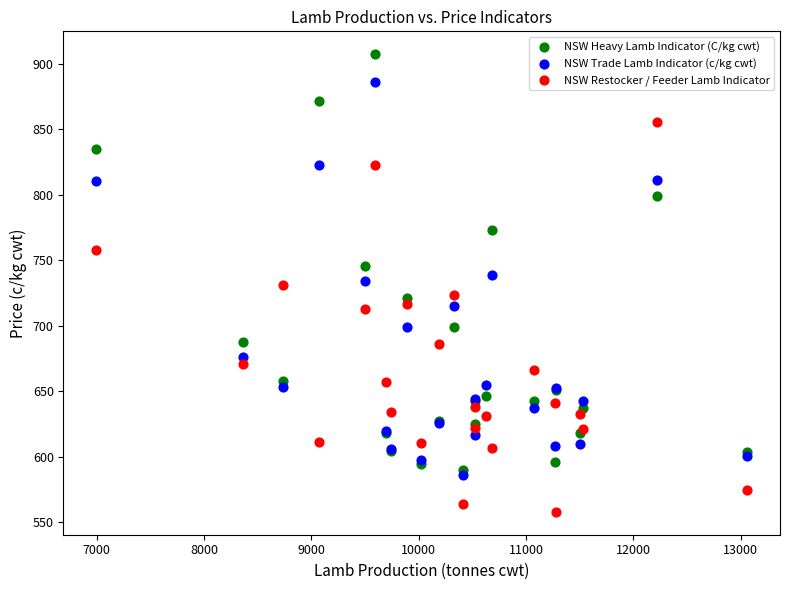

What is the X range (max minus min) for the scatter plot?

6068.2